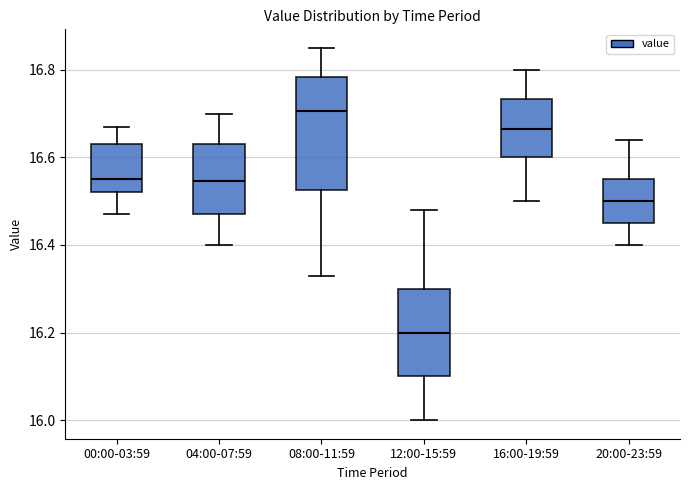

Comparing the boxes themselves (not the whiskers), which one is the tallest?

08:00-11:59